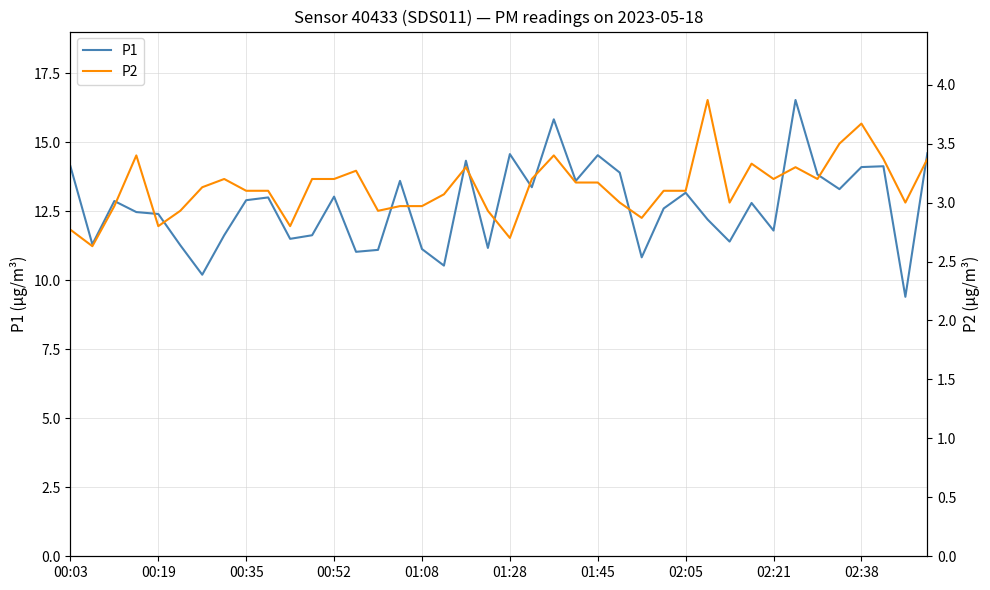

True or false: P1 has a value of 13.2 at 02:05.

True